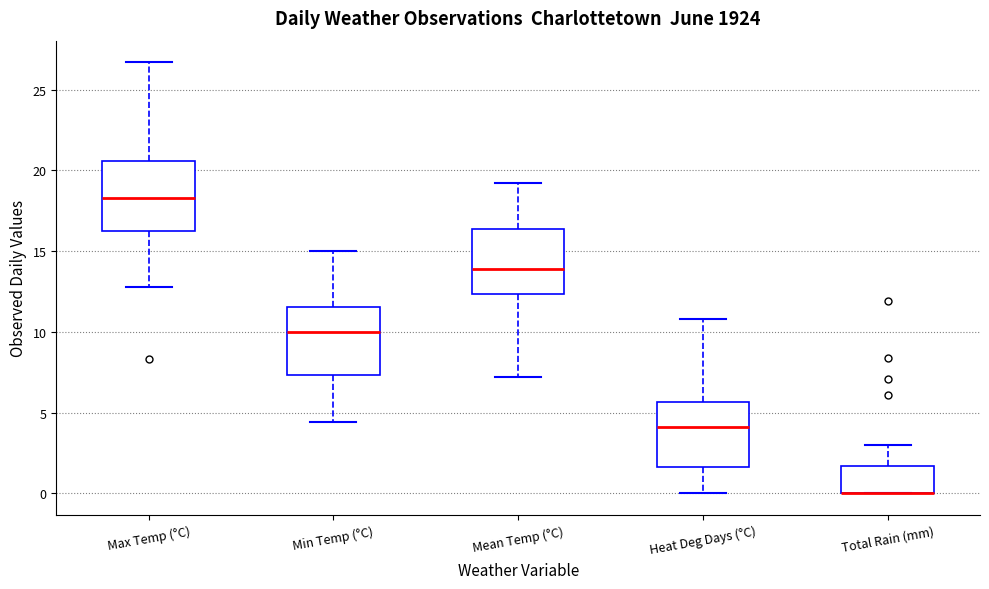

Reading left to right, transcribe this box plot: for each box, give where its median line is, the range the box spans, and where its two whiskers end, as read against the y-axis. The values are not printed on the chart, so give them approximately, as read against the axis.

Max Temp (°C): median 18.5, box 16.5 to 20.5, whiskers 13.0 to 26.5
Min Temp (°C): median 10.0, box 7.5 to 11.5, whiskers 4.5 to 15.0
Mean Temp (°C): median 14.0, box 12.5 to 16.5, whiskers 7.0 to 19.0
Heat Deg Days (°C): median 4.0, box 1.5 to 5.5, whiskers 0.0 to 11.0
Total Rain (mm): median 0.0 (drawn on the box's lower edge), box 0.0 to 1.5, whiskers 0.0 to 3.0